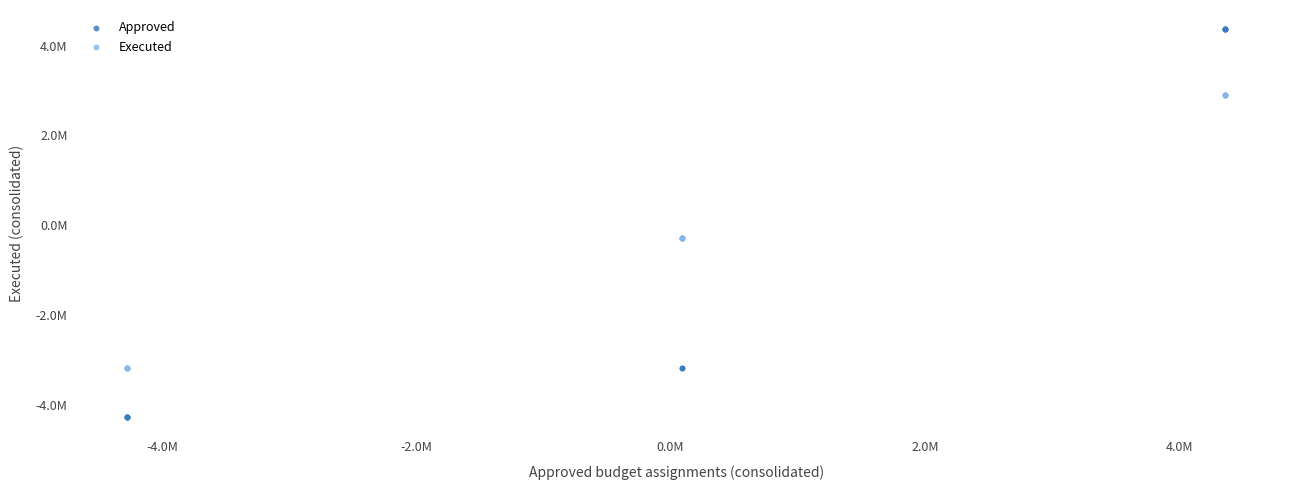

Which series has the widest spread of Y values?

Approved